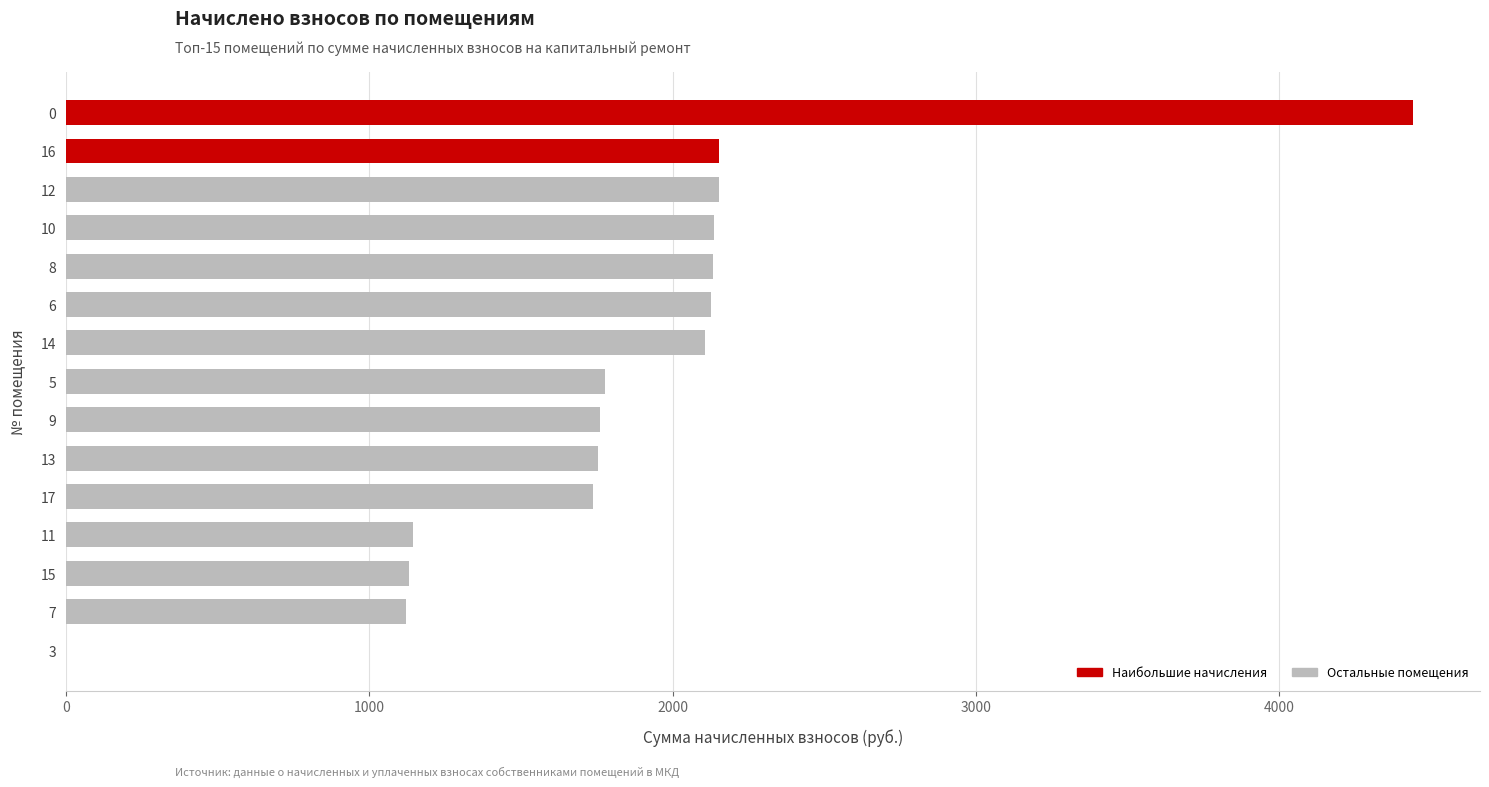

What is the maximum value shown in the chart?

4439.2